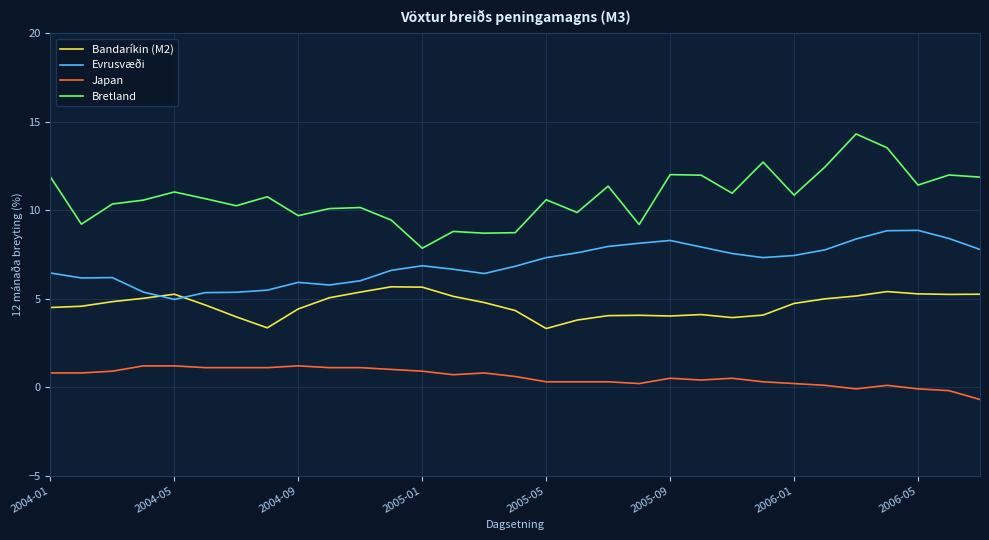

Rank the series by their average value, from lowest to highest.

Japan, Bandaríkin (M2), Evrusvæði, Bretland